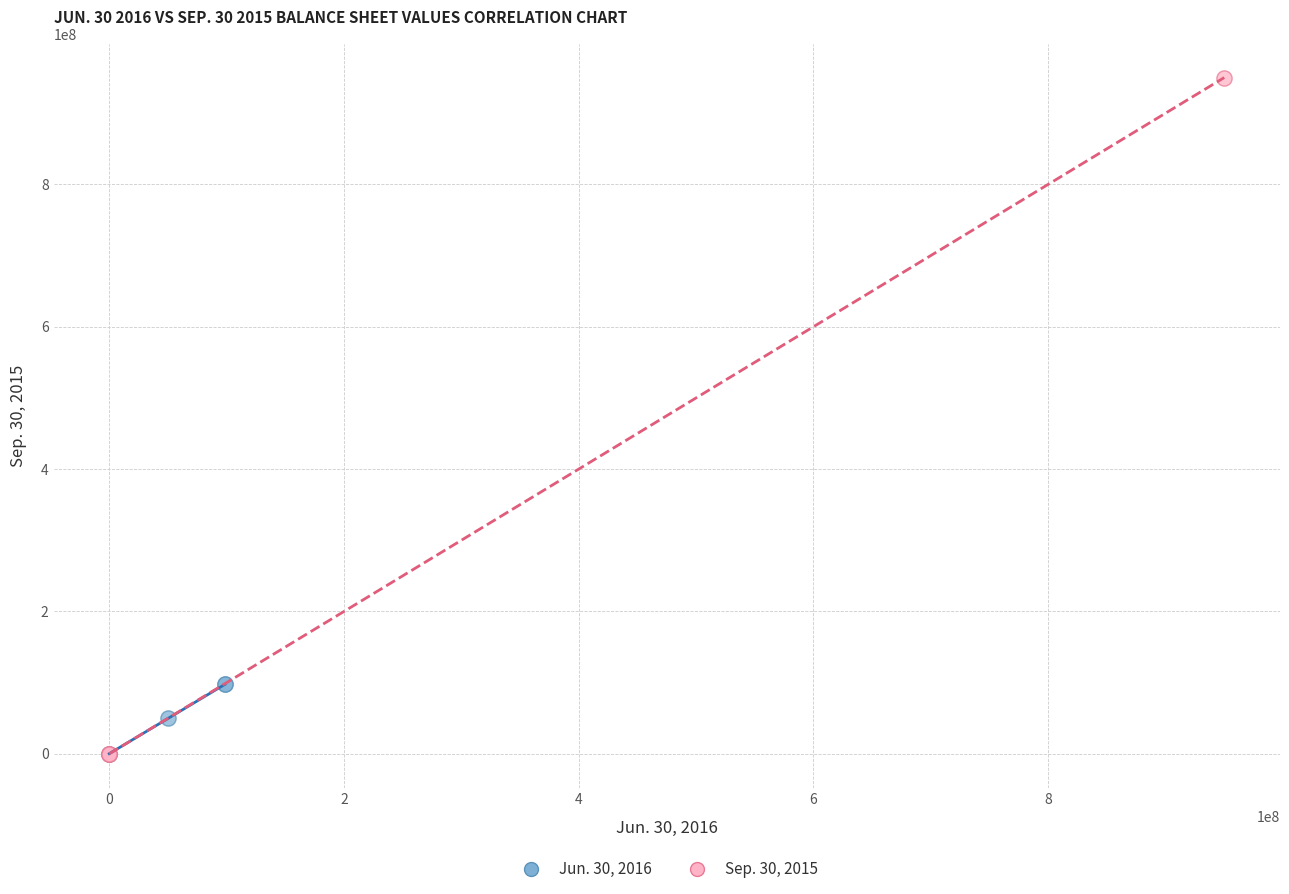

What are all the series names shown in the legend?

Jun. 30, 2016, Sep. 30, 2015